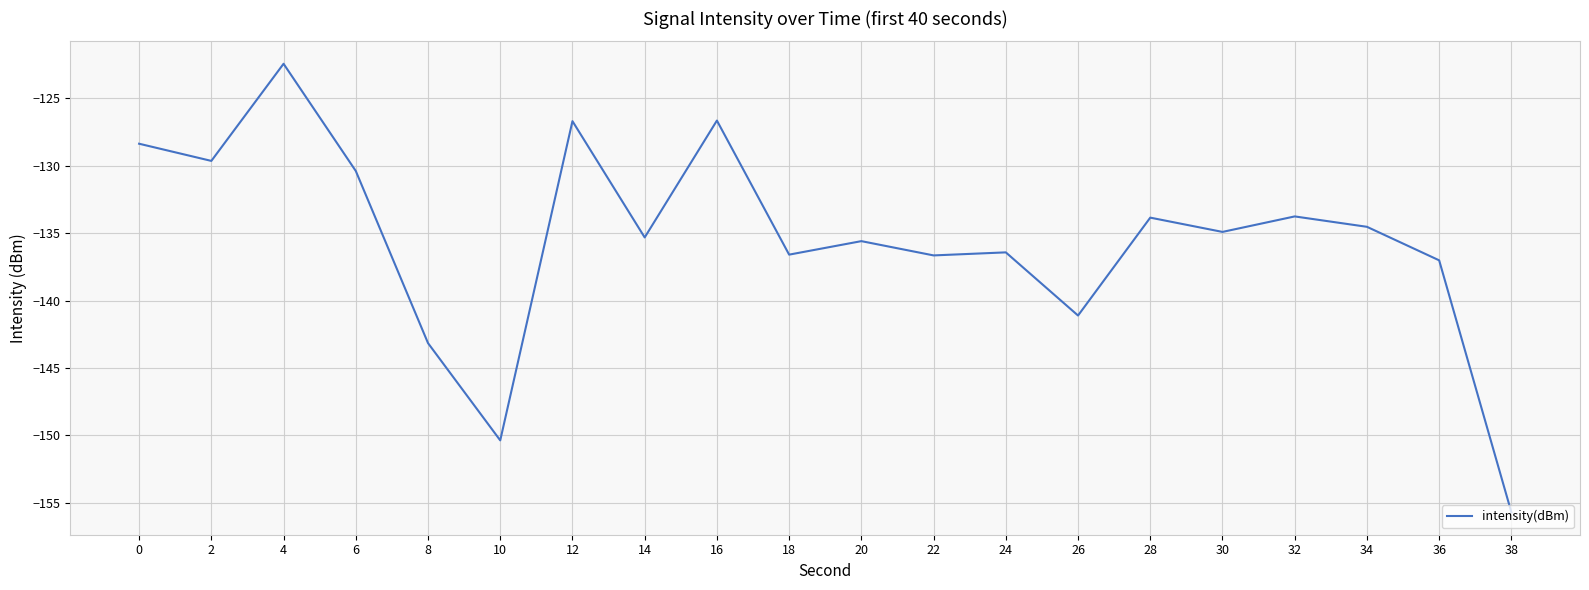

Between 38 and 14, which is larger?

14